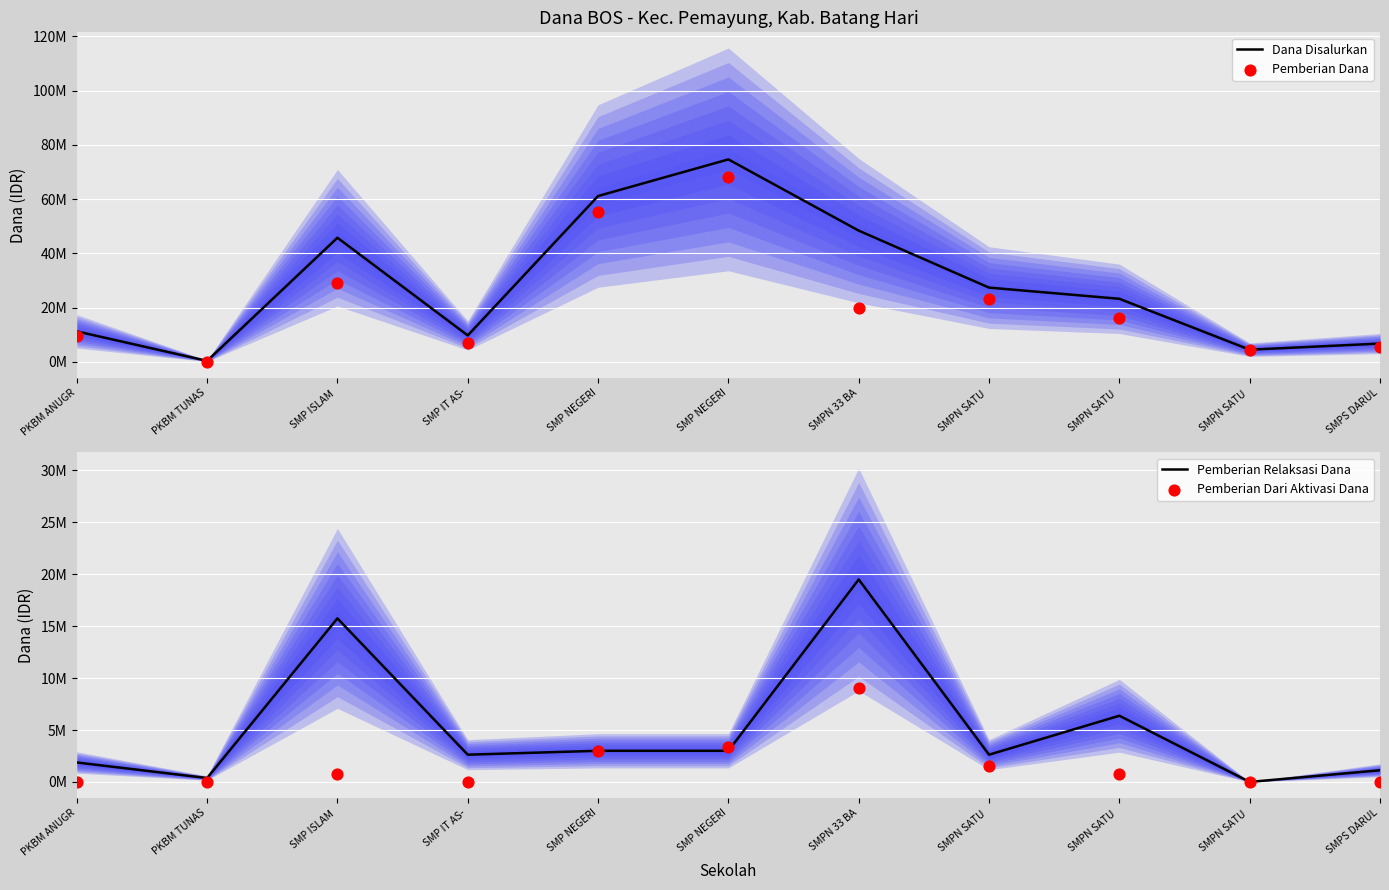

Which series contains the highest Y value?

Dana Disalurkan